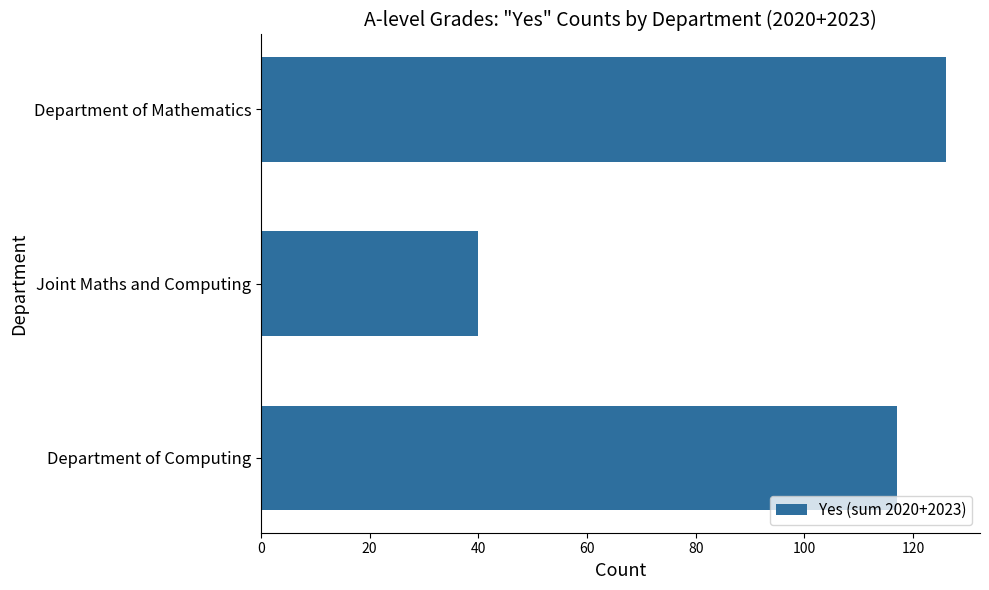

What is the difference between the second highest and minimum values?

77